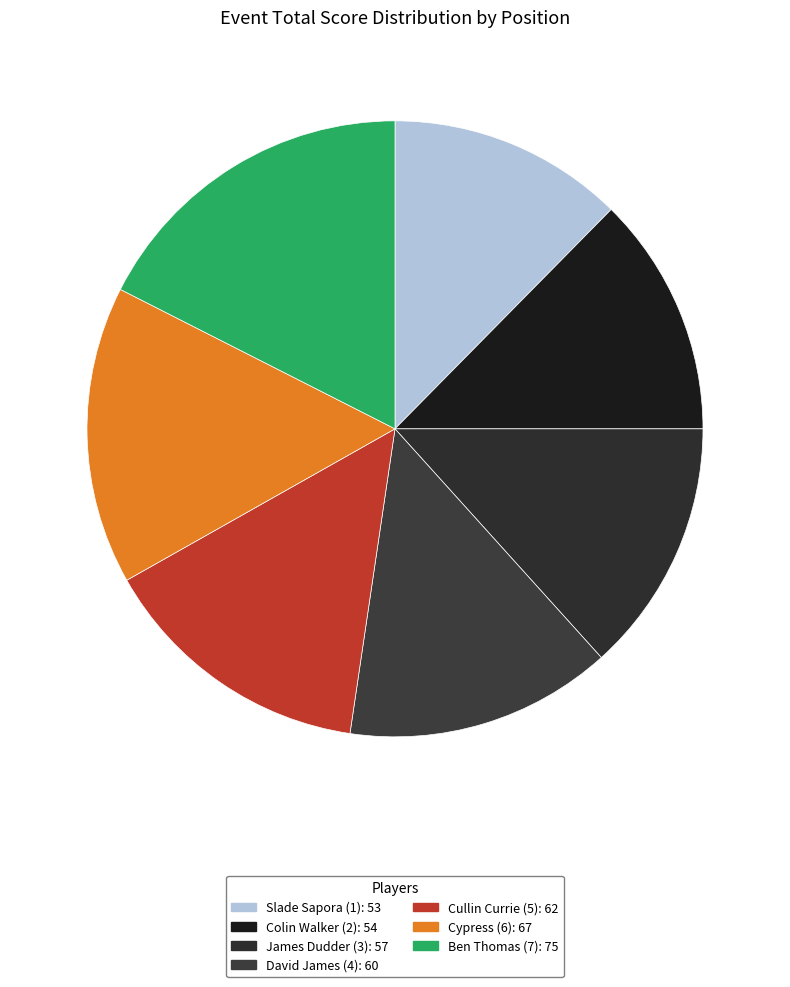

The Cypress (6) slice represents 8% of the pie. True or false?

False